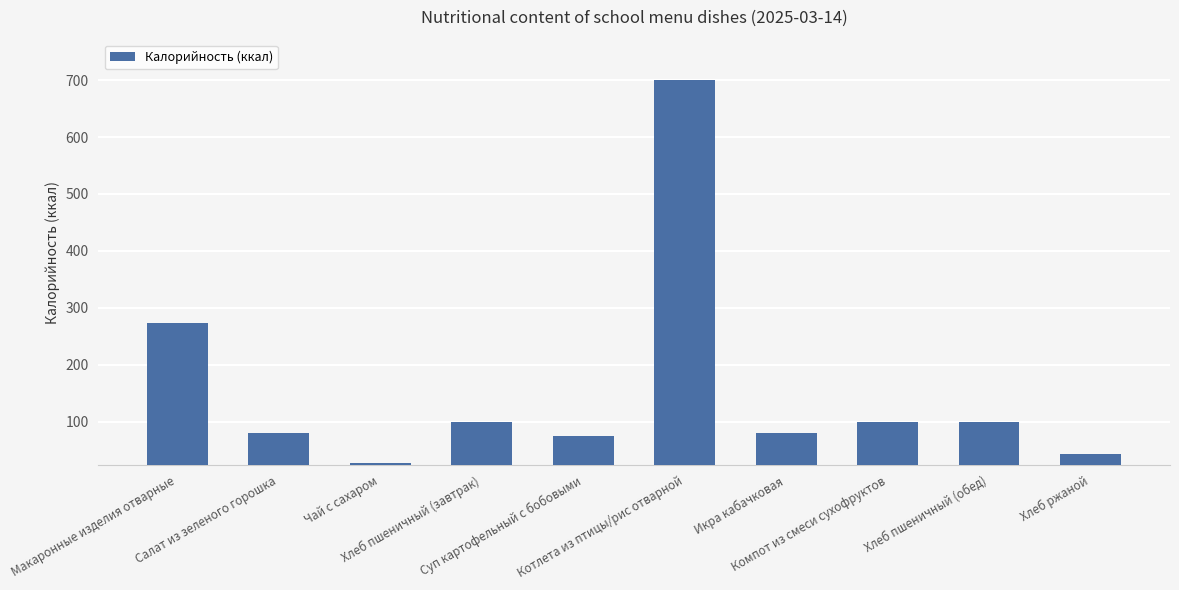

What is the value of the 9th bar from the left?

100.0